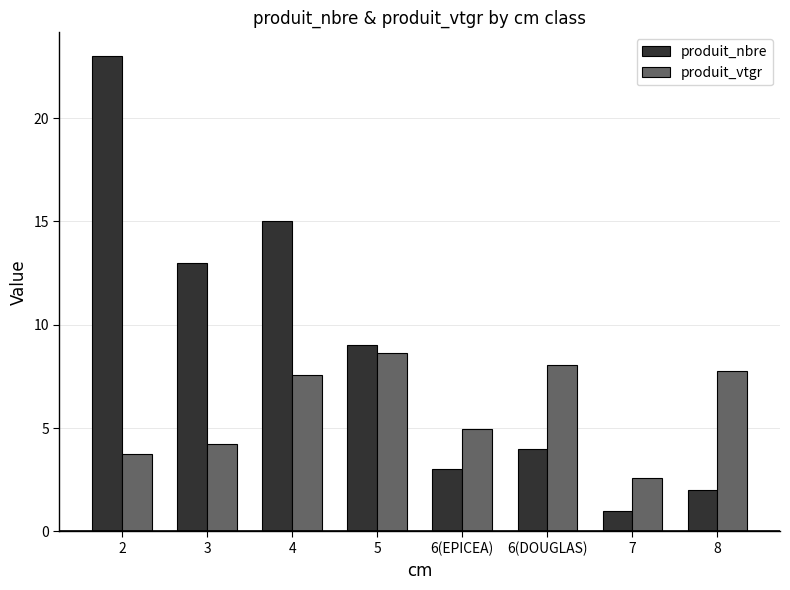

The produit_vtgr series shows 7.0 at 3. True or false?

False